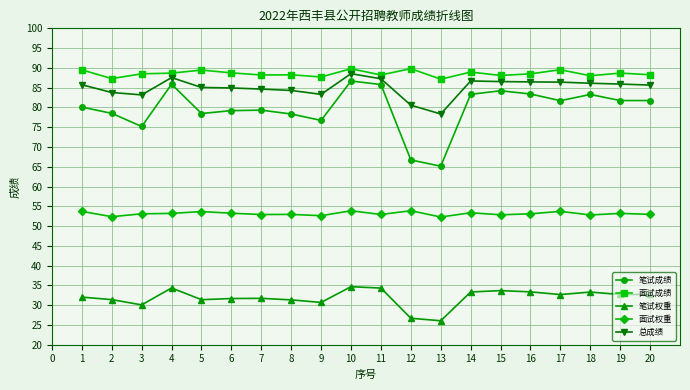

What is the smallest value displayed?

26.1